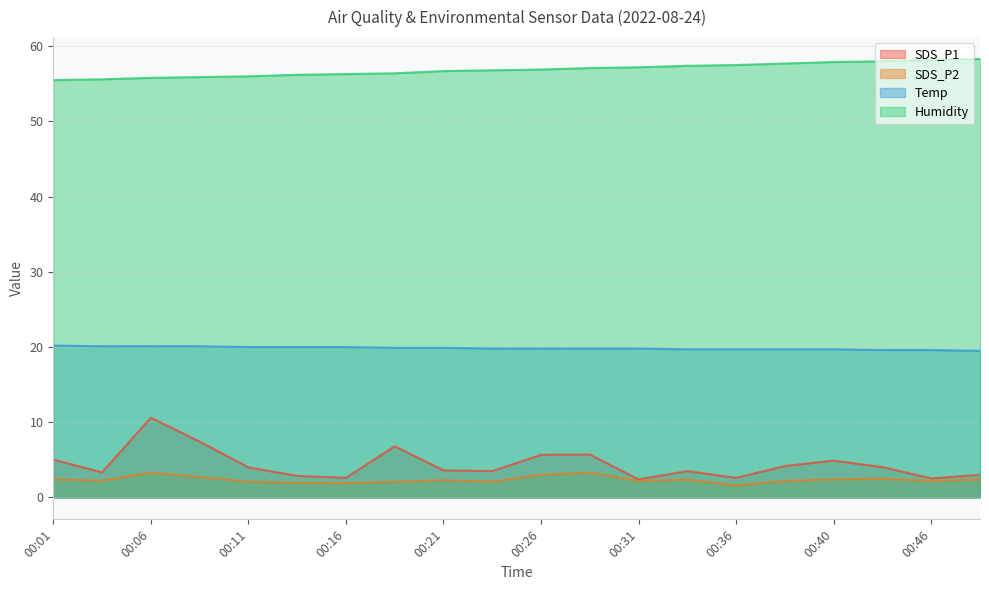

True or false: Humidity has a value of 87.6 at 00:06.

False